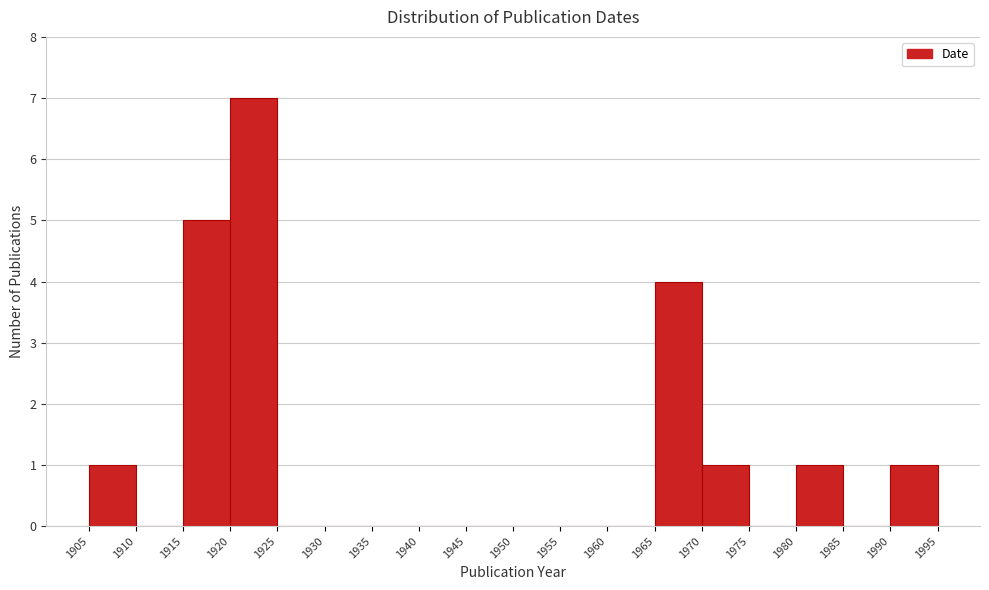

Reading left to right, transcribe this chart: for each bar, give the range it covers on the x-axis and its height. The values are not printed on the chart, so give them approximately, as read against the axis.

1905 to 1910: 1
1910 to 1915: 0
1915 to 1920: 5
1920 to 1925: 7
1925 to 1930: 0
1930 to 1935: 0
1935 to 1940: 0
1940 to 1945: 0
1945 to 1950: 0
1950 to 1955: 0
1955 to 1960: 0
1960 to 1965: 0
1965 to 1970: 4
1970 to 1975: 1
1975 to 1980: 0
1980 to 1985: 1
1985 to 1990: 0
1990 to 1995: 1